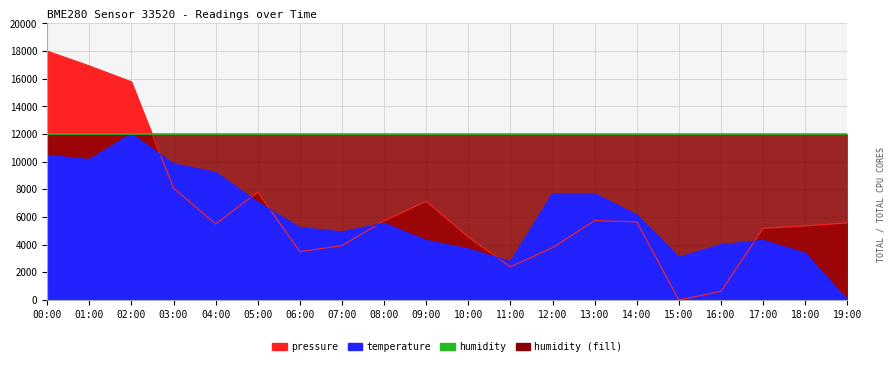

Between which two adjacent categories do pressure and temperature first intersect?

02:00 and 03:00